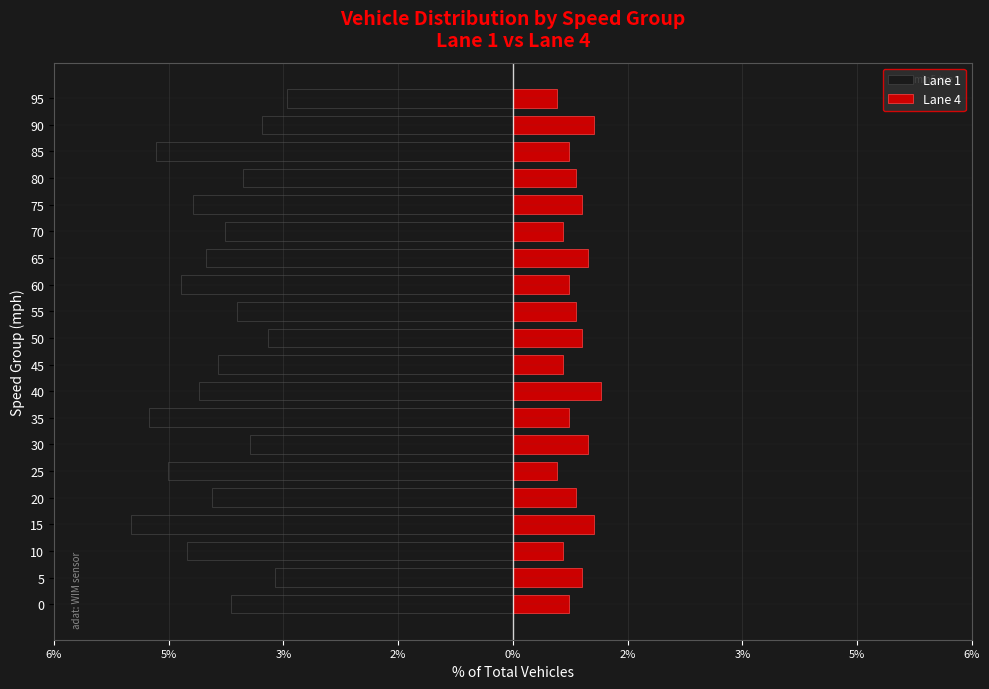

Which series changed the most between 5 and 15?

Lane 1